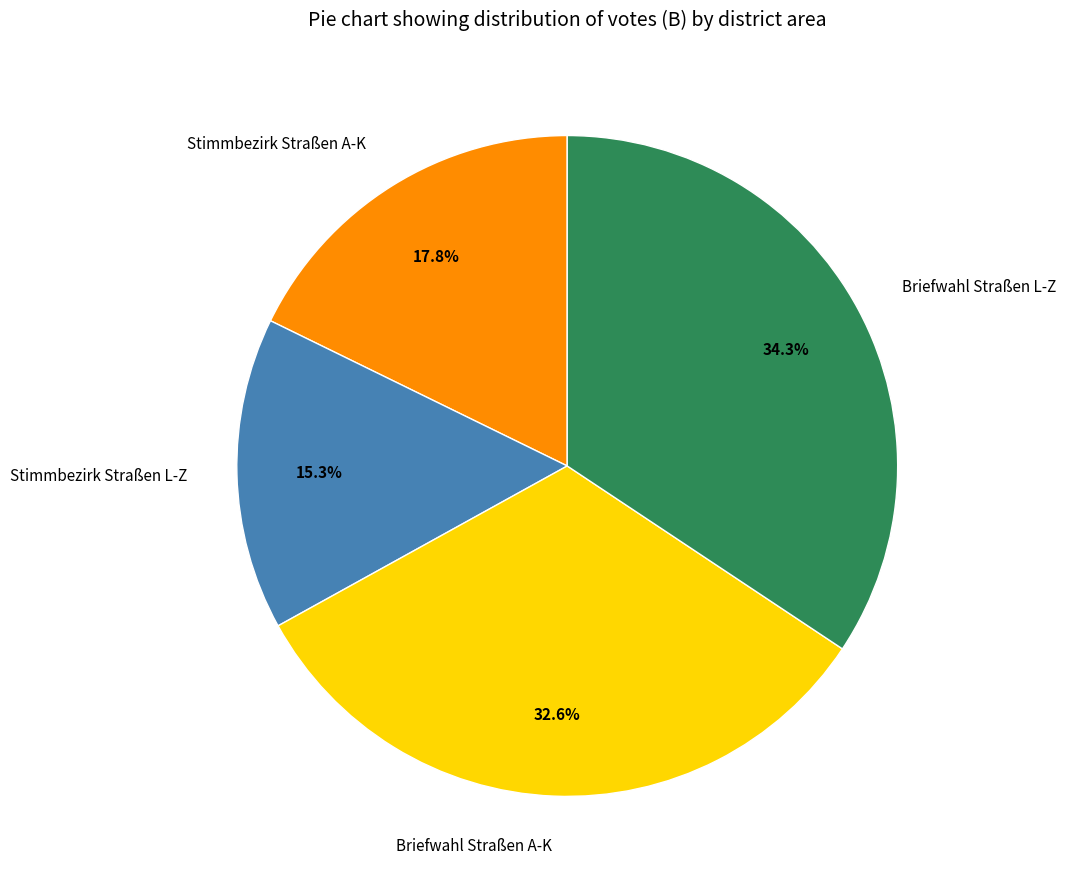

True or false: Briefwahl Straßen A-K accounts for 22% of the total.

False